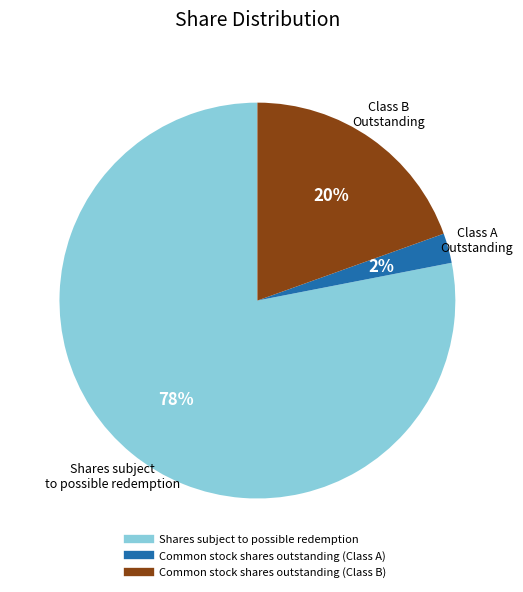

How many segments does this pie chart have?

3